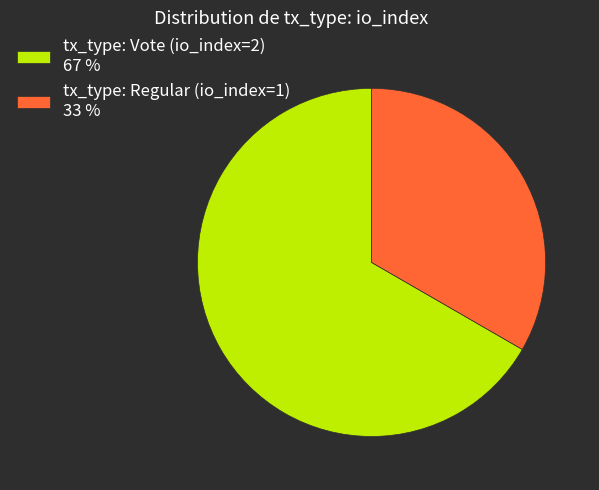

Which slice is the largest?

tx_type: Vote (io_index=2)